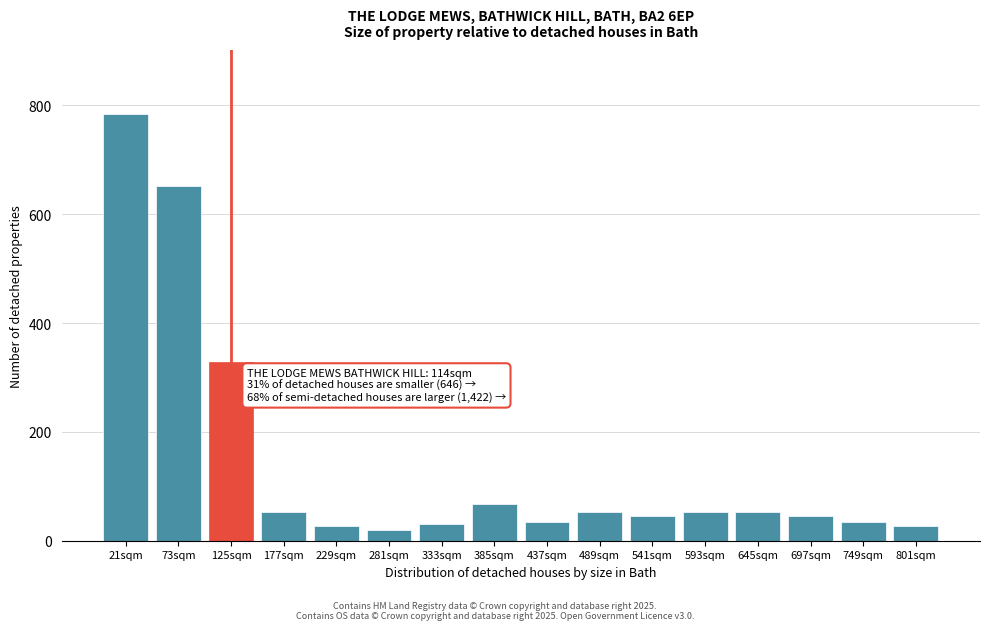

What is the label of the 1st bar from the right?

801sqm